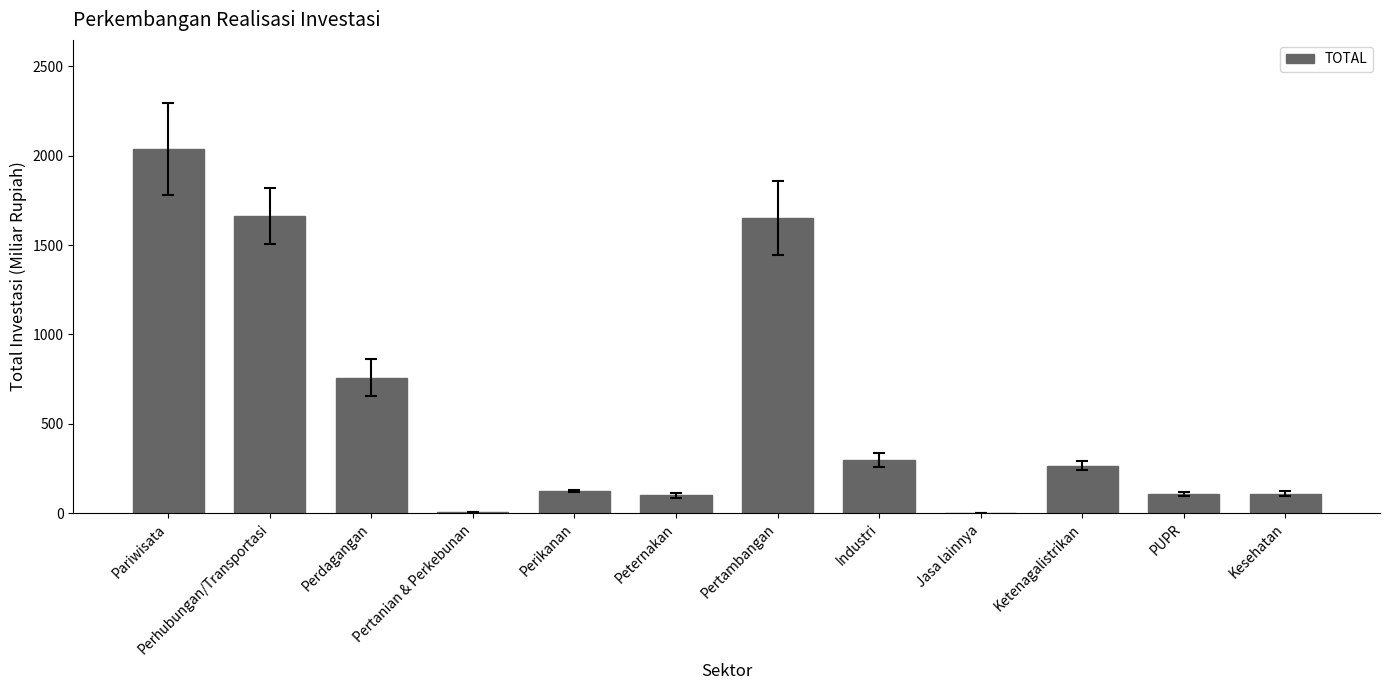

Which category has the highest value across all series?

Pariwisata